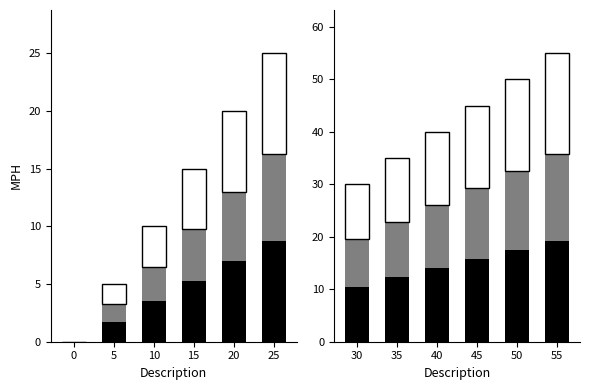

Rank the series by their maximum value, from highest to lowest.

Black, White, Gray